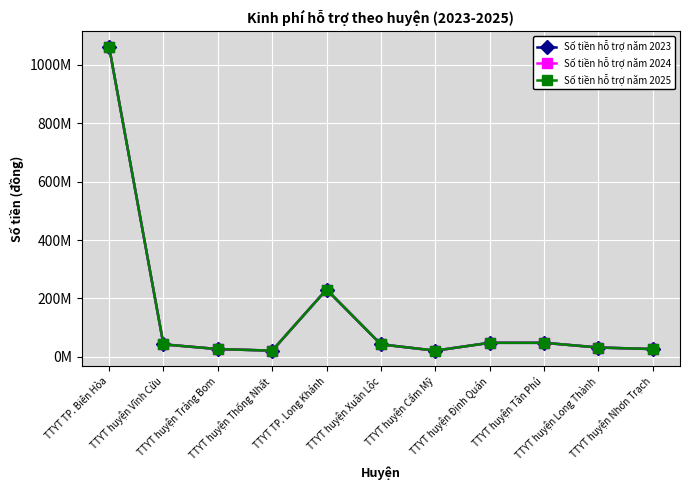

True or false: Số tiền hỗ trợ năm 2023 and Số tiền hỗ trợ năm 2025 intersect in this chart.

False